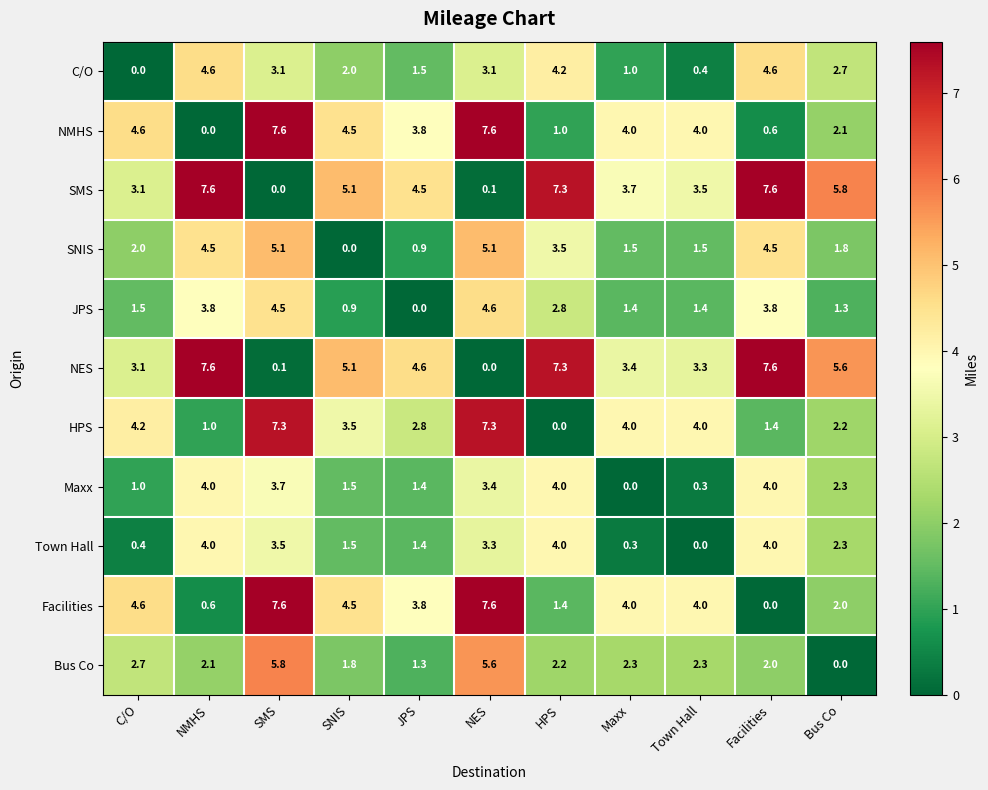

What is the spread (max minus min) of values at SNIS?

5.1